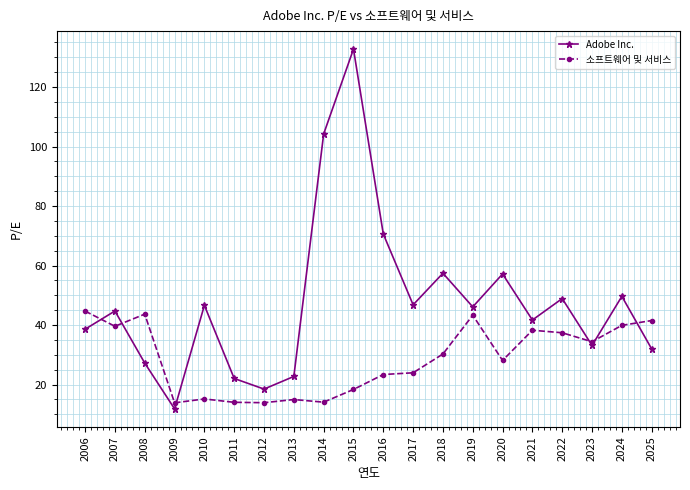

Is this an area chart (filled region under the line)?

No